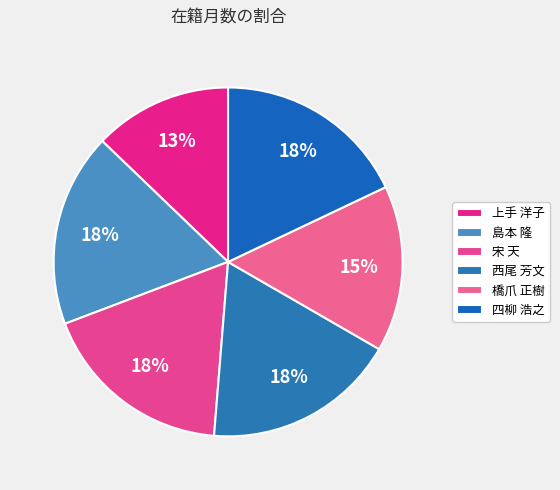

Count the number of slices in the pie.

6